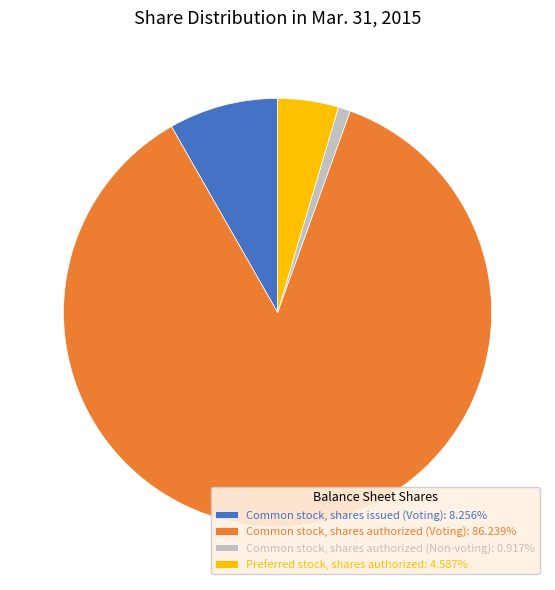

Which category has the biggest portion of the pie?

Common stock, shares authorized (Voting)